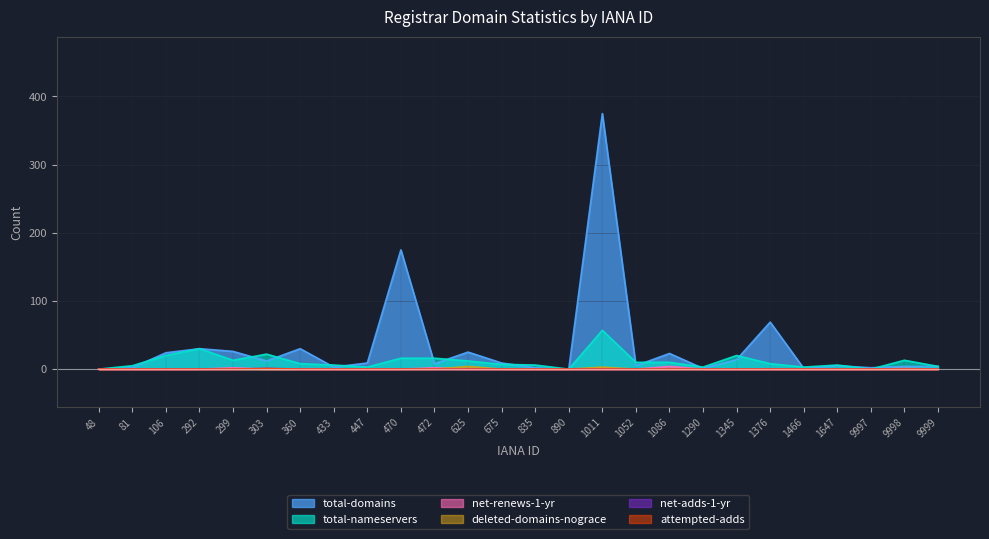

True or false: net-adds-1-yr has a value of 0 at 1086.

True